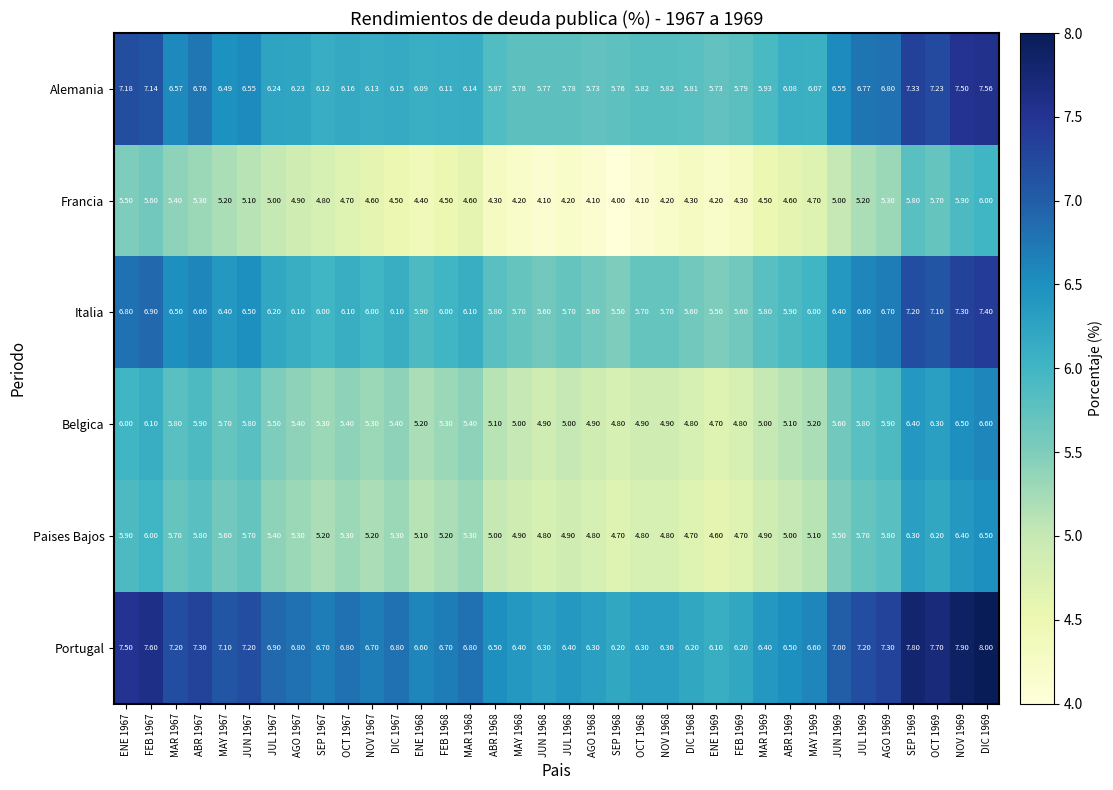

At DIC 1968, list the series in order from largest to smallest.

Portugal, Alemania, Italia, Belgica, Paises Bajos, Francia